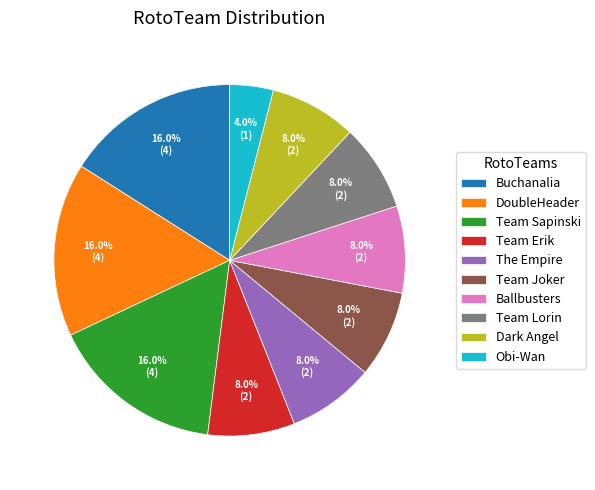

Is there a majority slice in this chart?

No